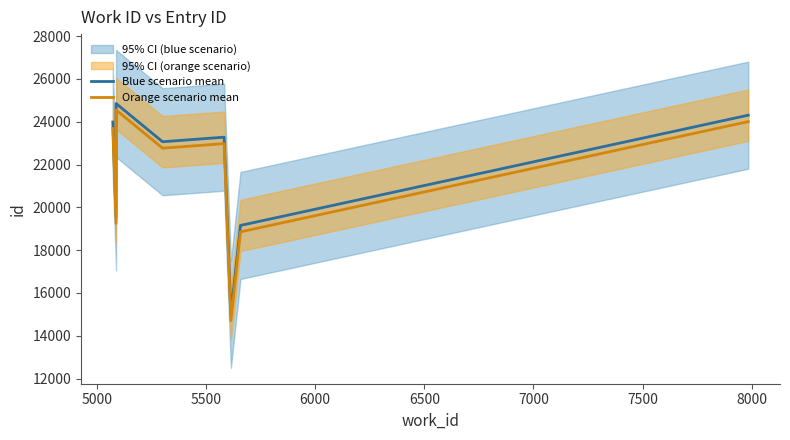

What is the sum of all Orange scenario mean values?

195299